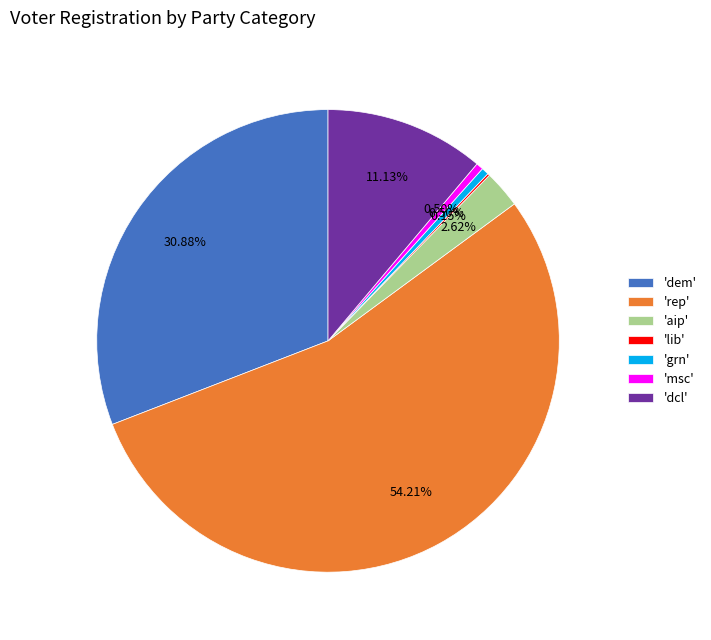

Which slice is the largest?

'rep'